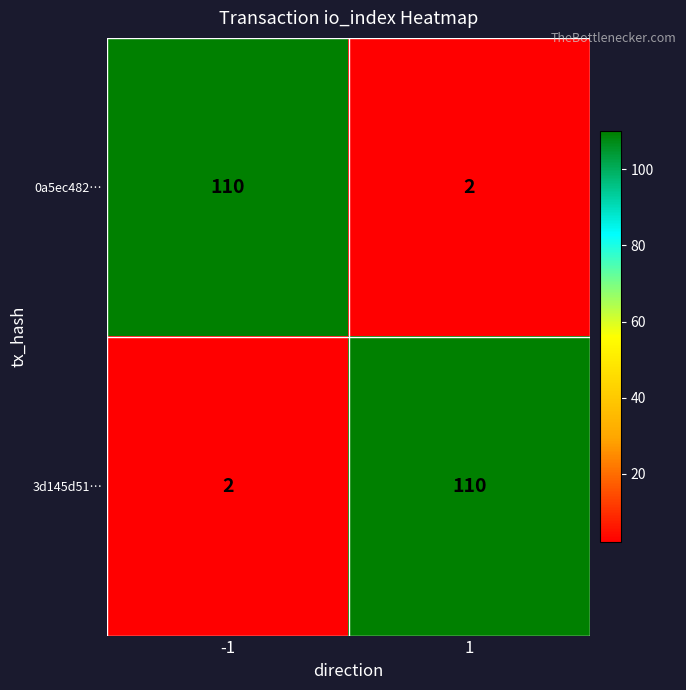

What value does the 3d145d51… series have at 1, to the nearest 10?

110